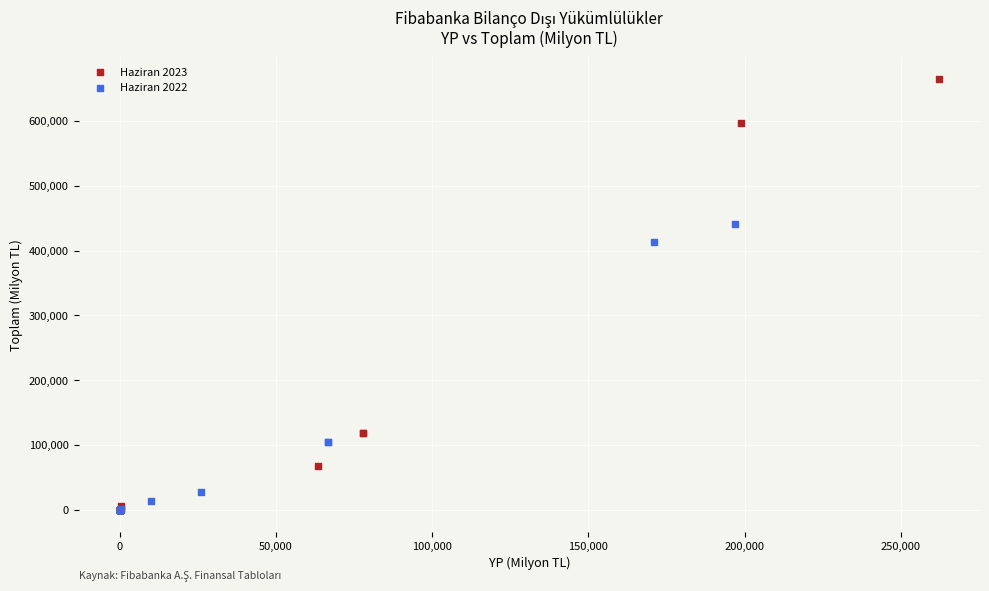

Which series reaches the maximum Y coordinate?

Haziran 2023